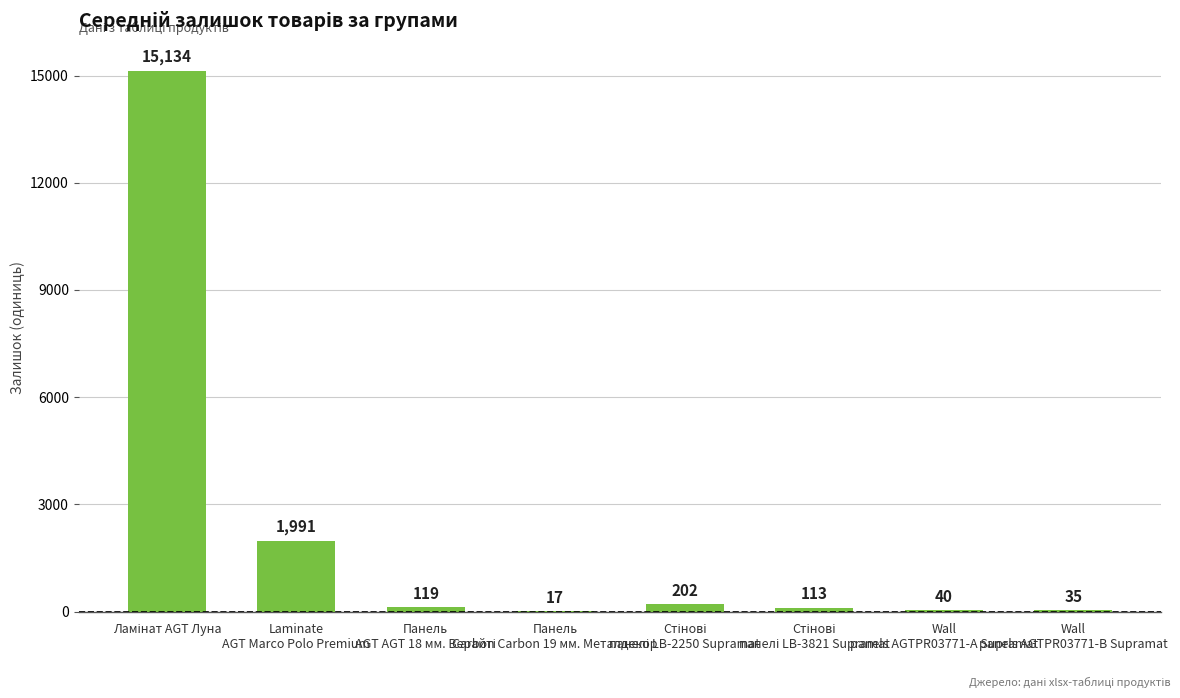

What is the sum of all values?

17651